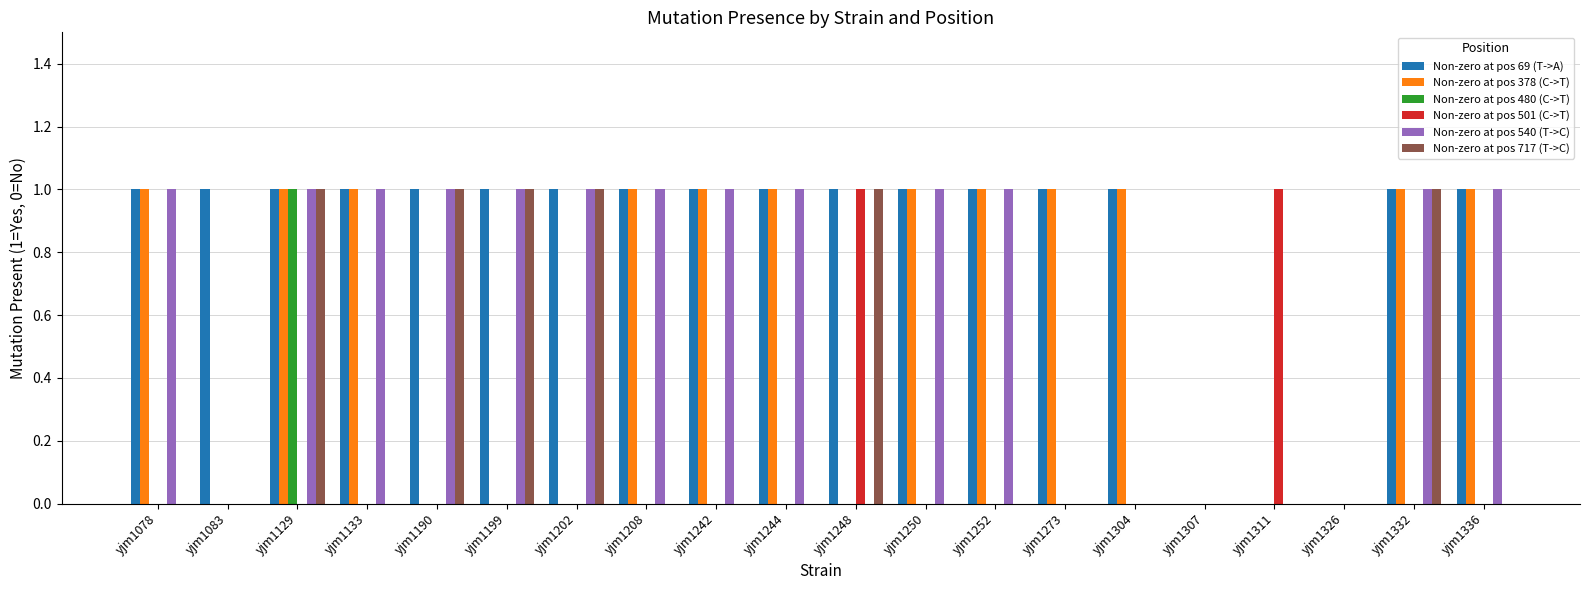

Reading left to right, extract all data points from this chart.

Non-zero at pos 69 (T->A): yjm1078=1	yjm1083=1	yjm1129=1	yjm1133=1	yjm1190=1	yjm1199=1	yjm1202=1	yjm1208=1	yjm1242=1	yjm1244=1	yjm1248=1	yjm1250=1	yjm1252=1	yjm1273=1	yjm1304=1	yjm1307=0	yjm1311=0	yjm1326=0	yjm1332=1	yjm1336=1
Non-zero at pos 378 (C->T): yjm1078=1	yjm1083=0	yjm1129=1	yjm1133=1	yjm1190=0	yjm1199=0	yjm1202=0	yjm1208=1	yjm1242=1	yjm1244=1	yjm1248=0	yjm1250=1	yjm1252=1	yjm1273=1	yjm1304=1	yjm1307=0	yjm1311=0	yjm1326=0	yjm1332=1	yjm1336=1
Non-zero at pos 480 (C->T): yjm1078=0	yjm1083=0	yjm1129=1	yjm1133=0	yjm1190=0	yjm1199=0	yjm1202=0	yjm1208=0	yjm1242=0	yjm1244=0	yjm1248=0	yjm1250=0	yjm1252=0	yjm1273=0	yjm1304=0	yjm1307=0	yjm1311=0	yjm1326=0	yjm1332=0	yjm1336=0
Non-zero at pos 501 (C->T): yjm1078=0	yjm1083=0	yjm1129=0	yjm1133=0	yjm1190=0	yjm1199=0	yjm1202=0	yjm1208=0	yjm1242=0	yjm1244=0	yjm1248=1	yjm1250=0	yjm1252=0	yjm1273=0	yjm1304=0	yjm1307=0	yjm1311=1	yjm1326=0	yjm1332=0	yjm1336=0
Non-zero at pos 540 (T->C): yjm1078=1	yjm1083=0	yjm1129=1	yjm1133=1	yjm1190=1	yjm1199=1	yjm1202=1	yjm1208=1	yjm1242=1	yjm1244=1	yjm1248=0	yjm1250=1	yjm1252=1	yjm1273=0	yjm1304=0	yjm1307=0	yjm1311=0	yjm1326=0	yjm1332=1	yjm1336=1
Non-zero at pos 717 (T->C): yjm1078=0	yjm1083=0	yjm1129=1	yjm1133=0	yjm1190=1	yjm1199=1	yjm1202=1	yjm1208=0	yjm1242=0	yjm1244=0	yjm1248=1	yjm1250=0	yjm1252=0	yjm1273=0	yjm1304=0	yjm1307=0	yjm1311=0	yjm1326=0	yjm1332=1	yjm1336=0